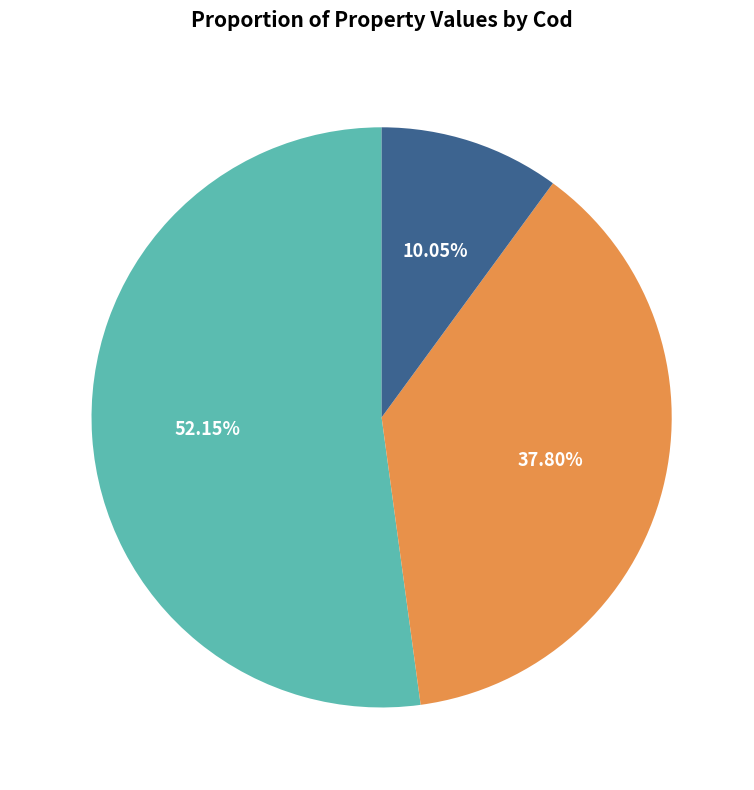

What percentage is the 88000 slice, to the nearest percent?

38%